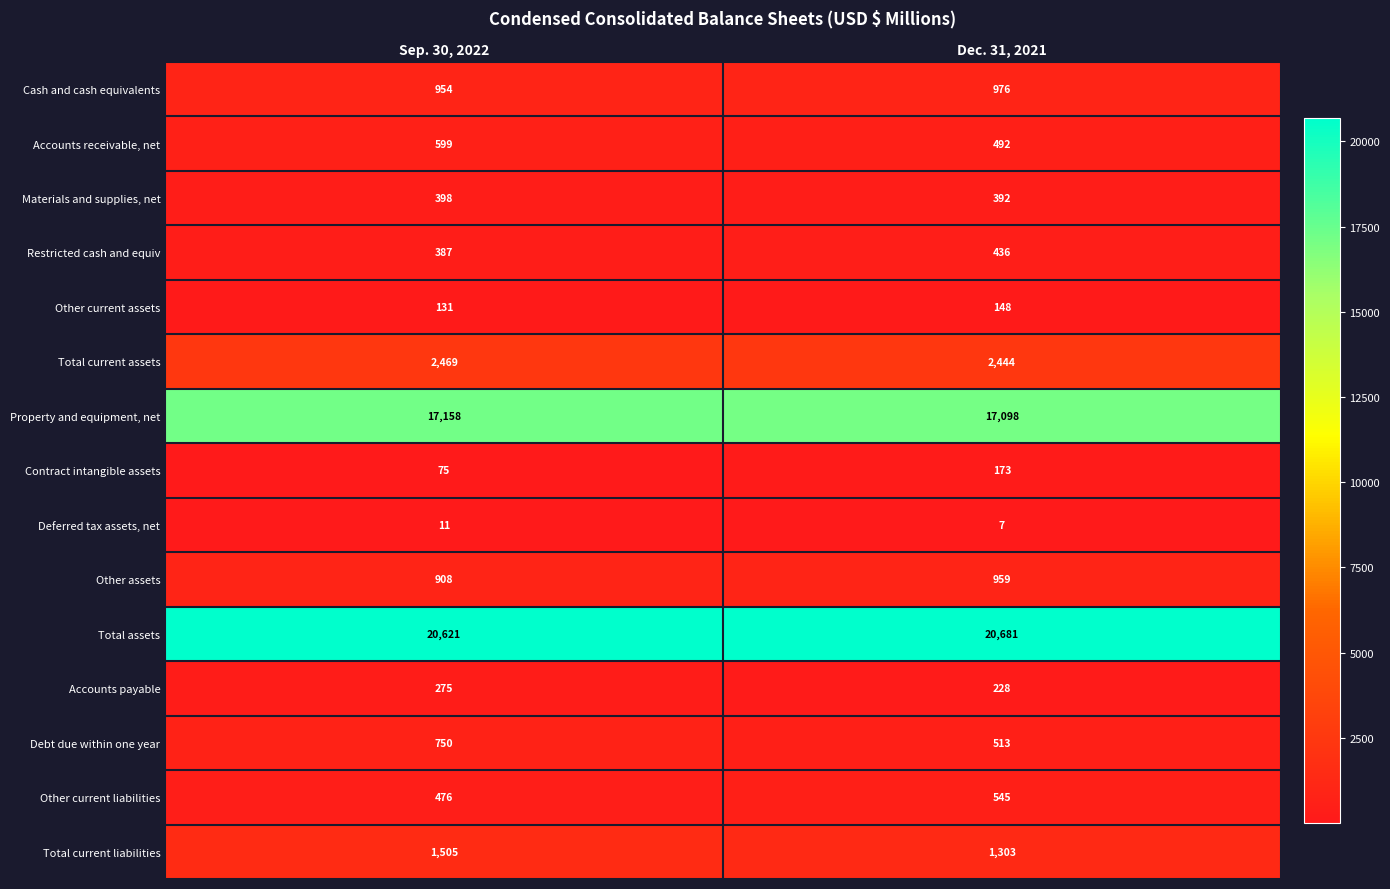

Which series has the widest spread of values?

Debt due within one year